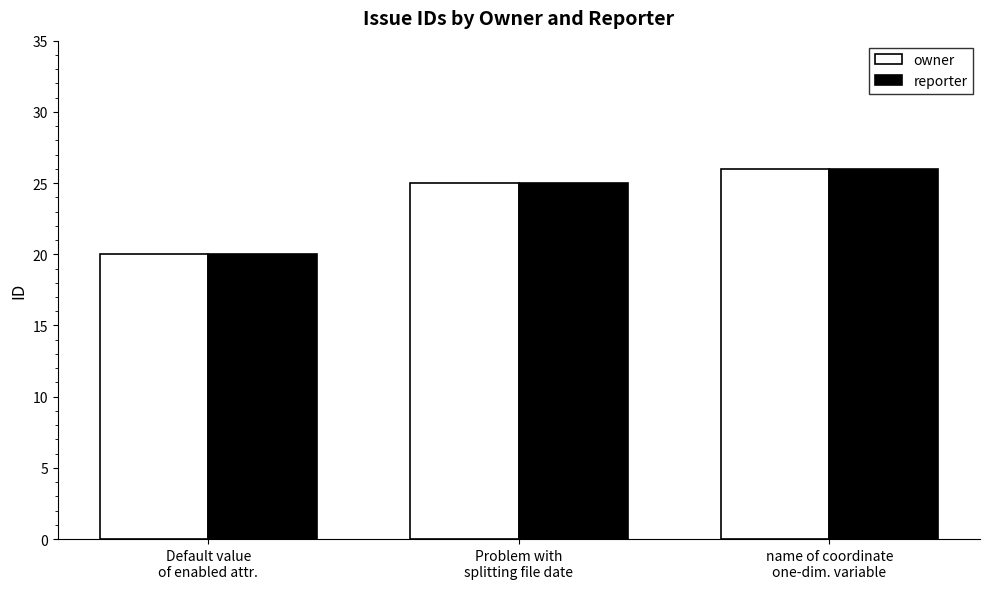

How many bars are there in each group?

2